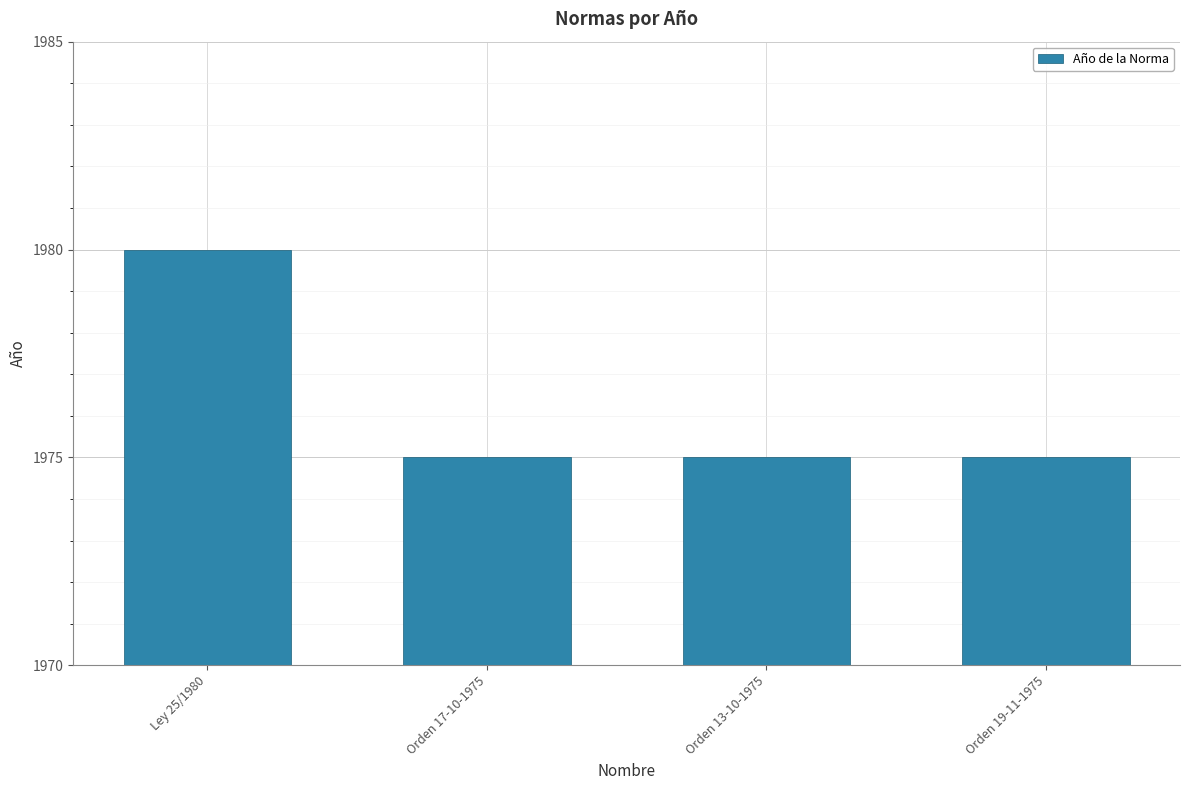

Reading left to right, extract all data points from this chart.

1980	1975	1975	1975